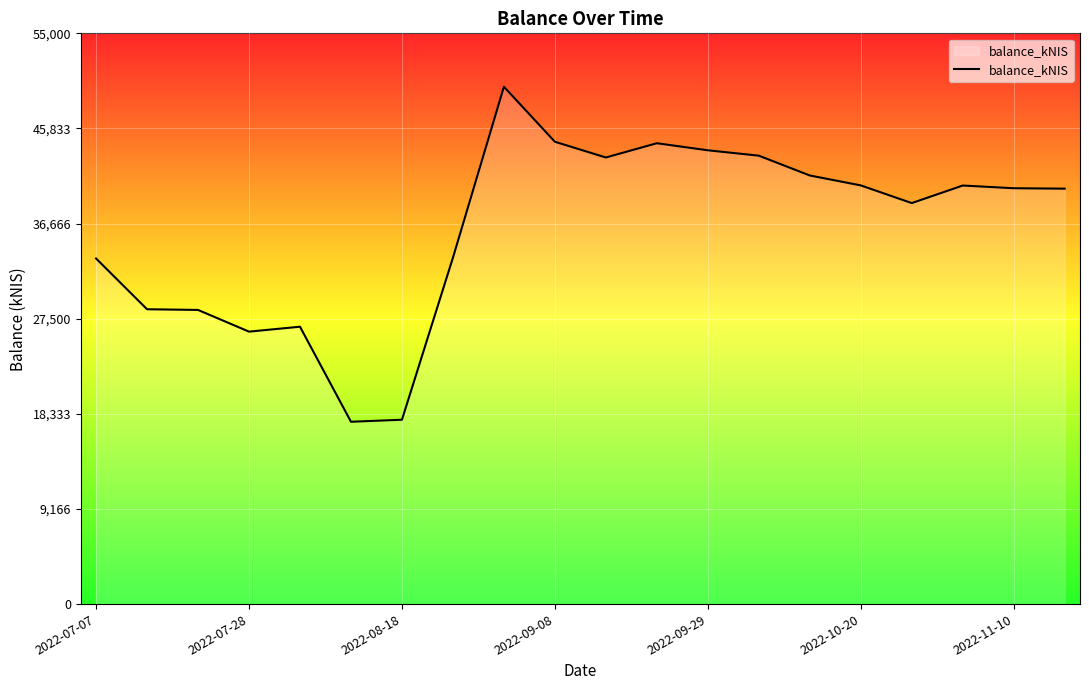

Does the chart have visible grid lines?

Yes